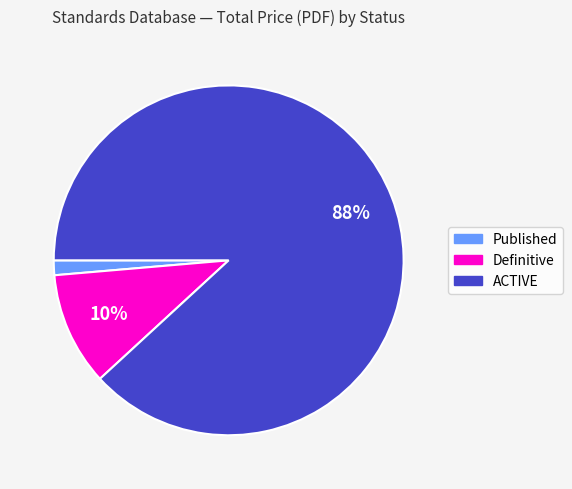

To the nearest percent, what is the average slice percentage?

33%